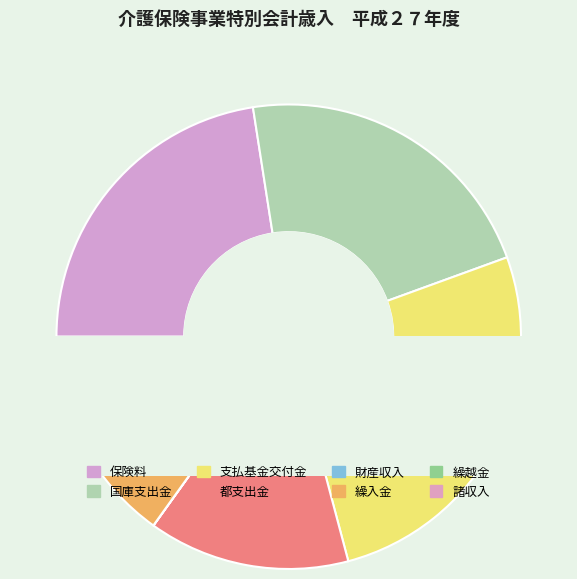

To the nearest percent, what portion does 保険料 represent?

23%